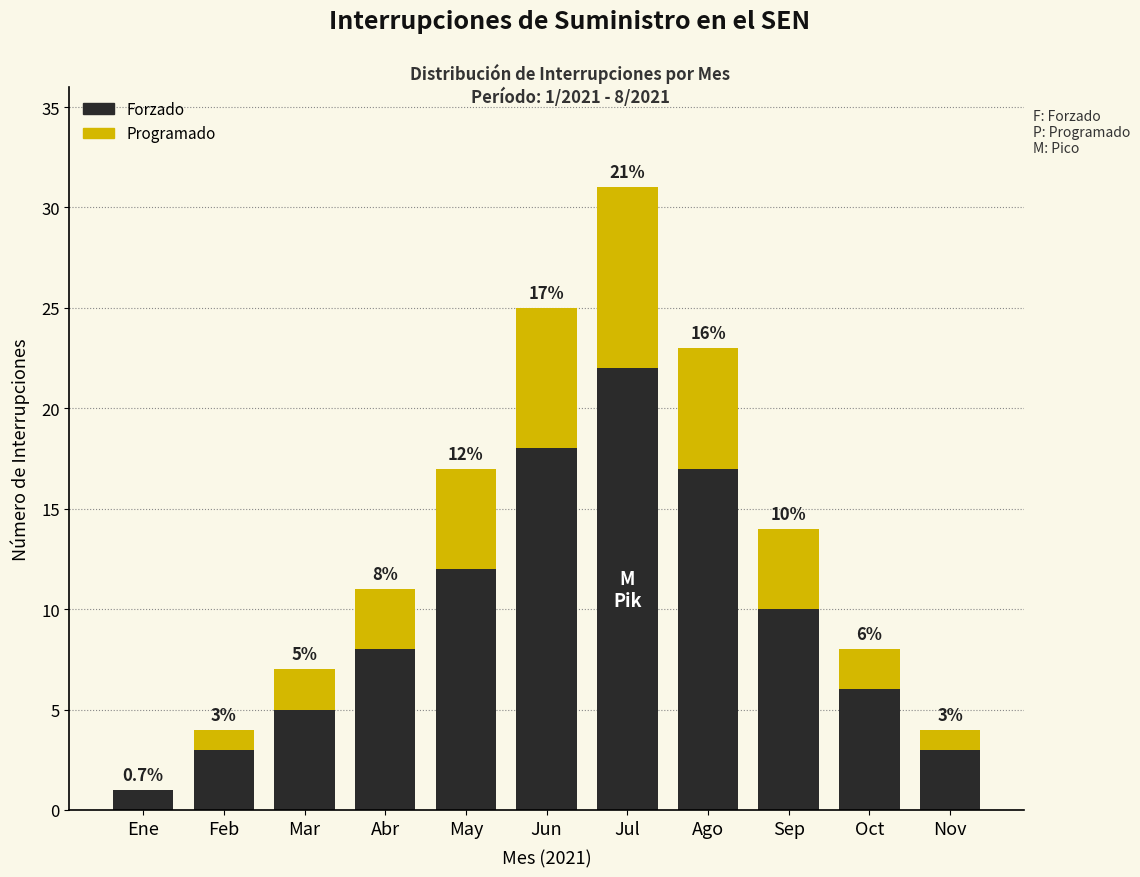

Reading left to right, what are the values for Forzado?

Ene=1	Feb=3	Mar=5	Abr=8	May=12	Jun=18	Jul=22	Ago=17	Sep=10	Oct=6	Nov=3